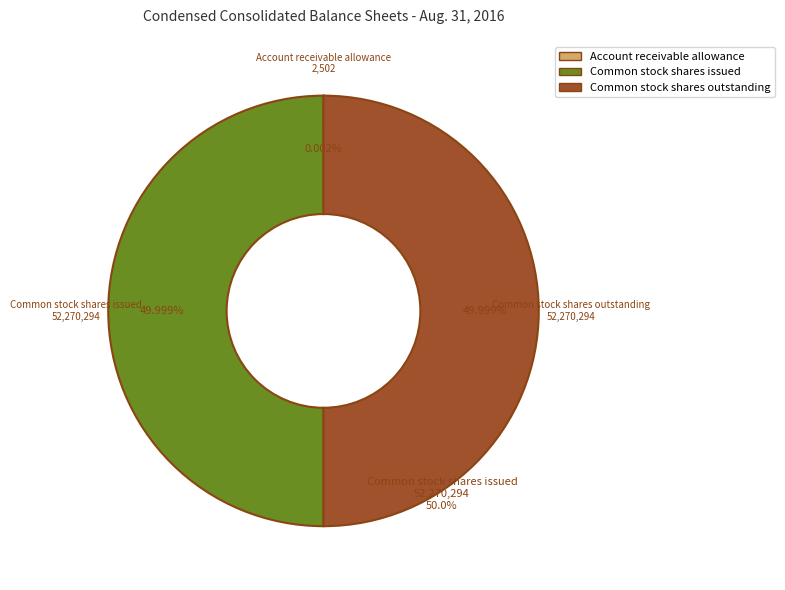

True or false: Preferred stock shares issued accounts for 14% of the total.

False